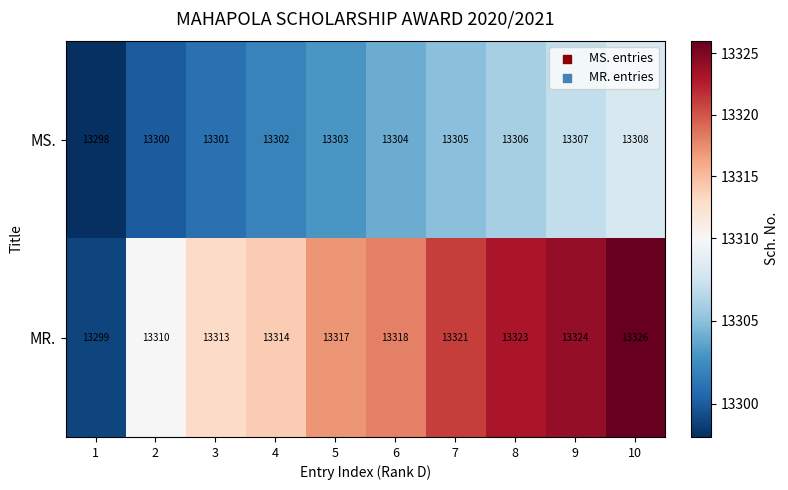

What is the spread (max minus min) of values at 3?

12